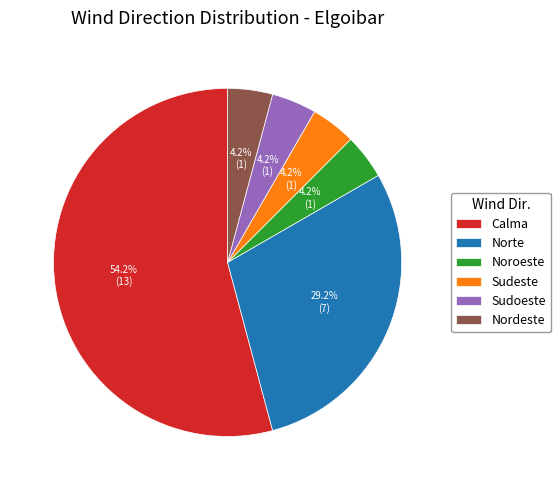

The Sudeste slice represents 4% of the pie. True or false?

True